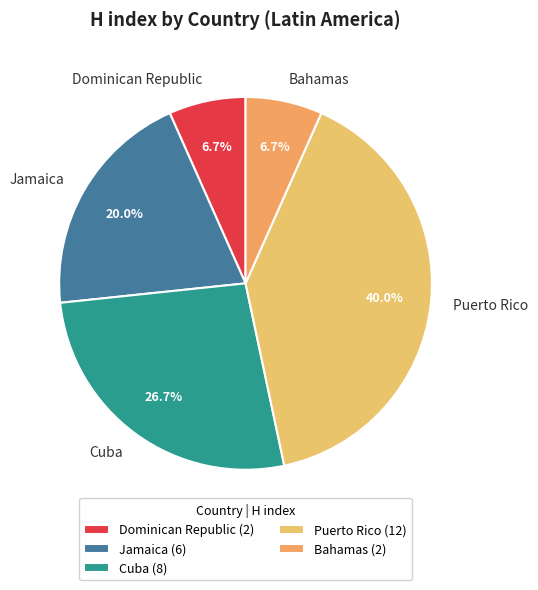

Is there any slice that represents more than half of the pie?

No